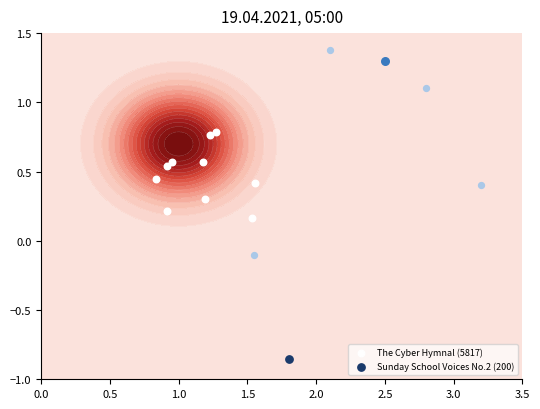

What is the greatest value displayed?

0.8